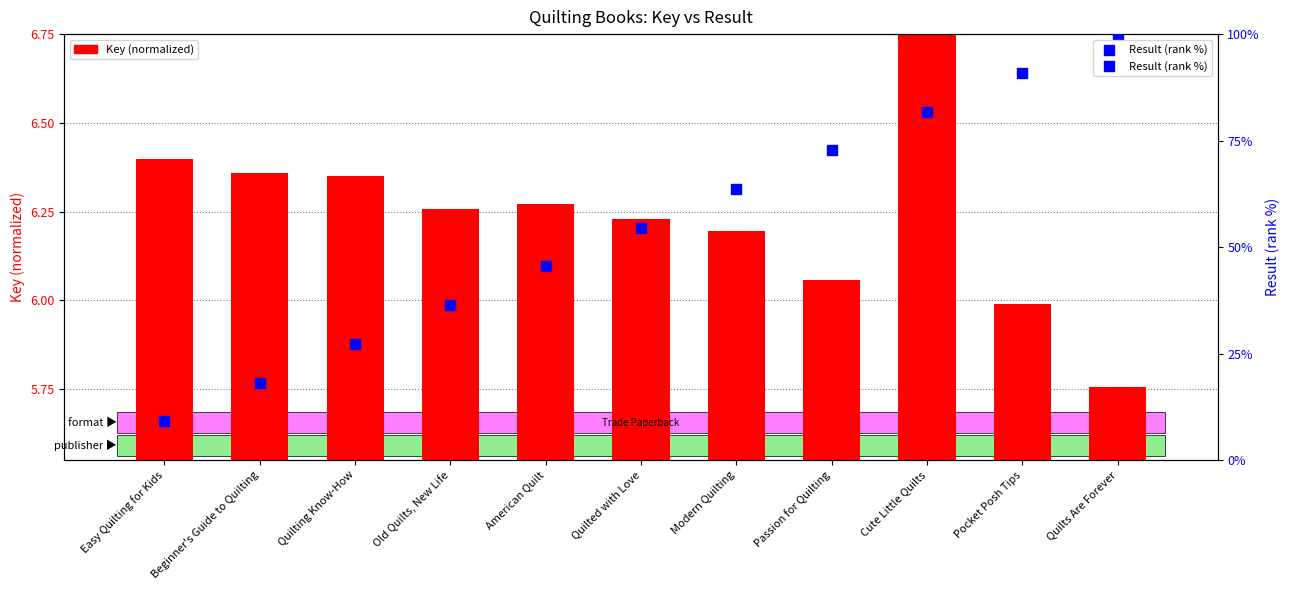

Which series contains the highest Y value?

Result (rank %)